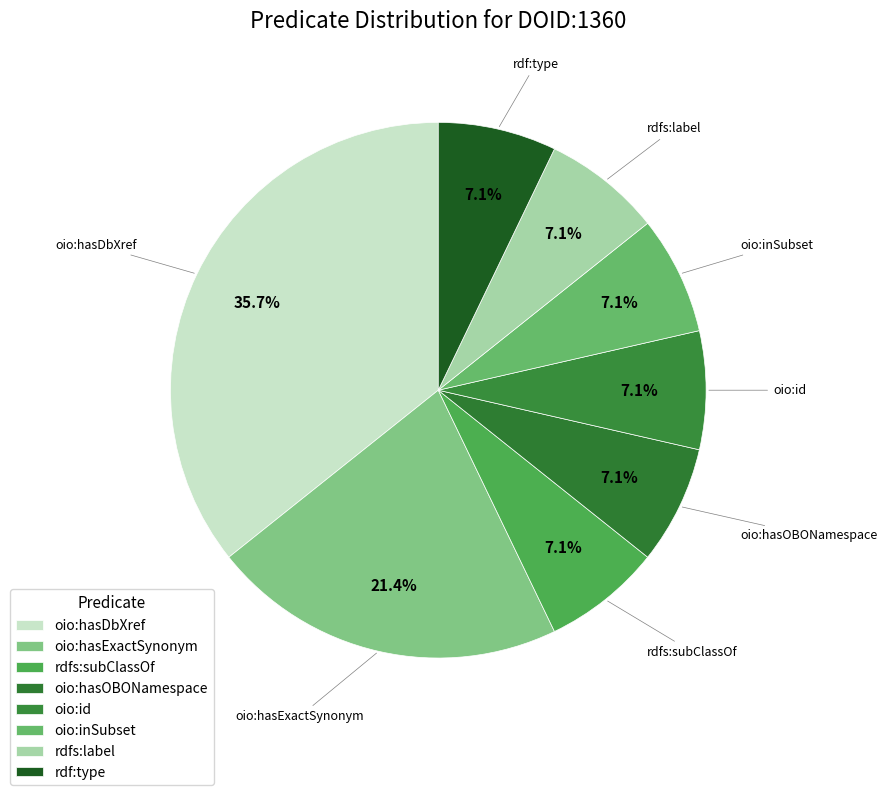

To the nearest percent, what is the difference between the largest and smallest slice percentages?

29%